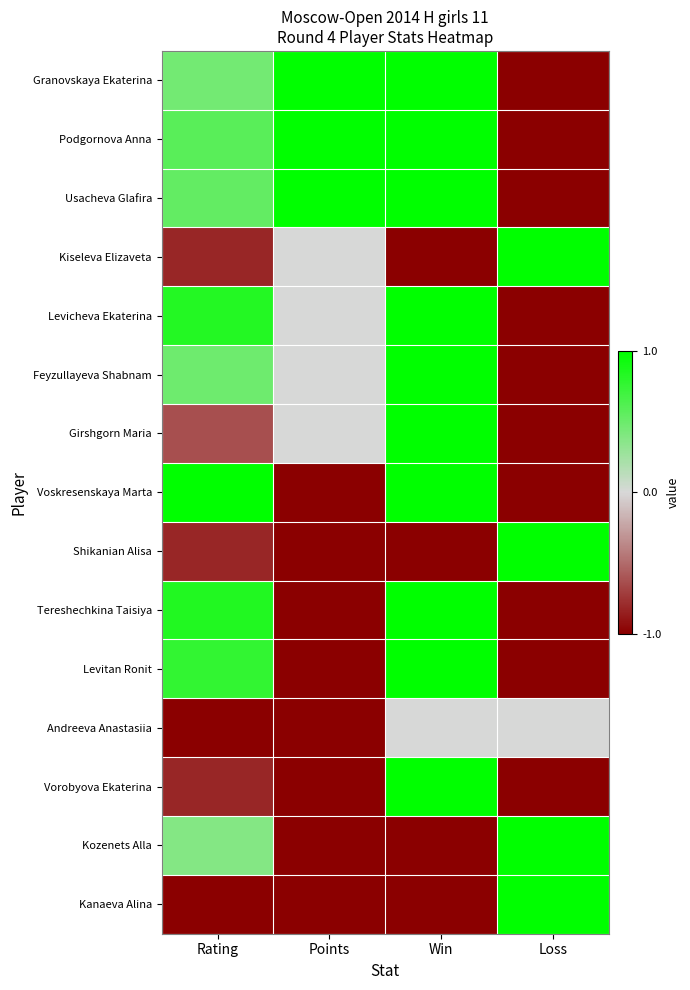

What is the spread (max minus min) of values at Win?

2.0